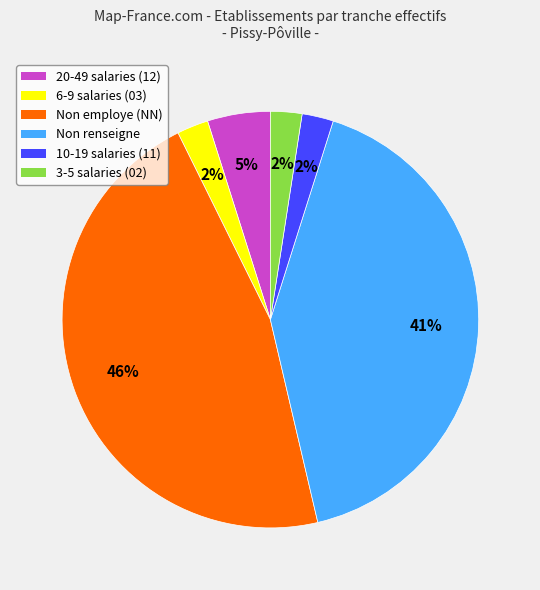

Is there a majority slice in this chart?

No